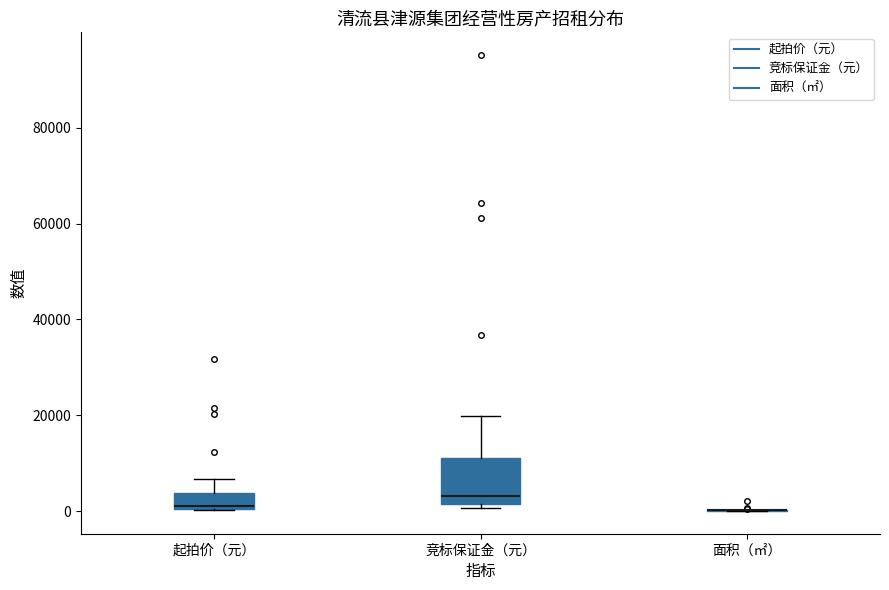

Reading left to right, read every box against the y-axis: the position of its median line, the range the box covers, and the ends of its whiskers. The values are not printed on the chart, so give them approximately, as read against the axis.

起拍价（元）: median 2000, box 0 to 4000, whiskers 0 to 6000
竞标保证金（元）: median 4000, box 2000 to 12000, whiskers 0 to 20000
面积（㎡）: box collapsed to a line at 0, whiskers 0 to 0